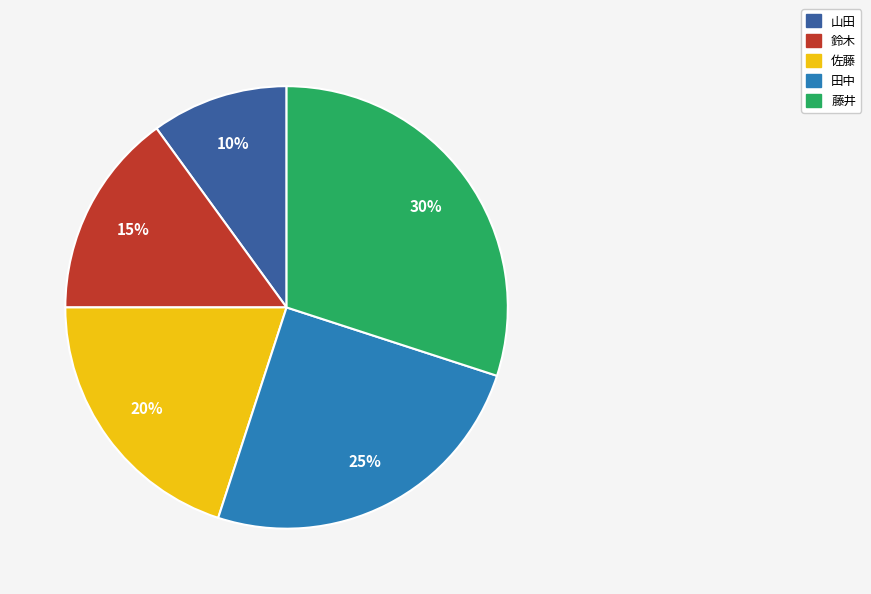

Rank the categories by value from highest to lowest.

藤井, 田中, 佐藤, 鈴木, 山田